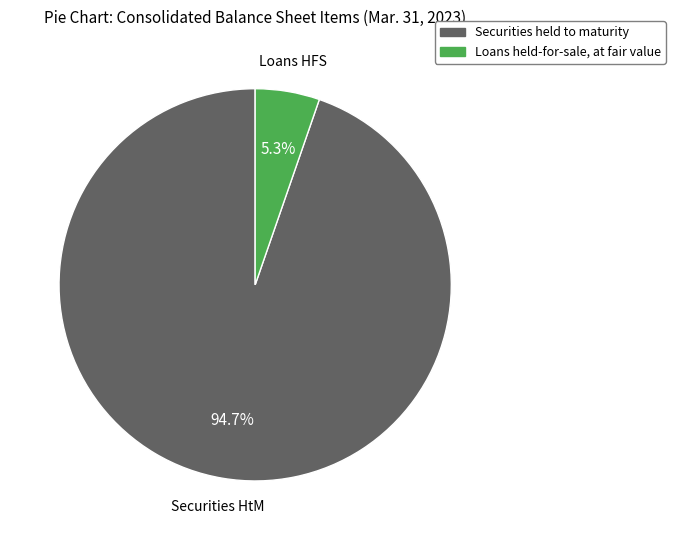

Does any single category account for the majority?

Yes